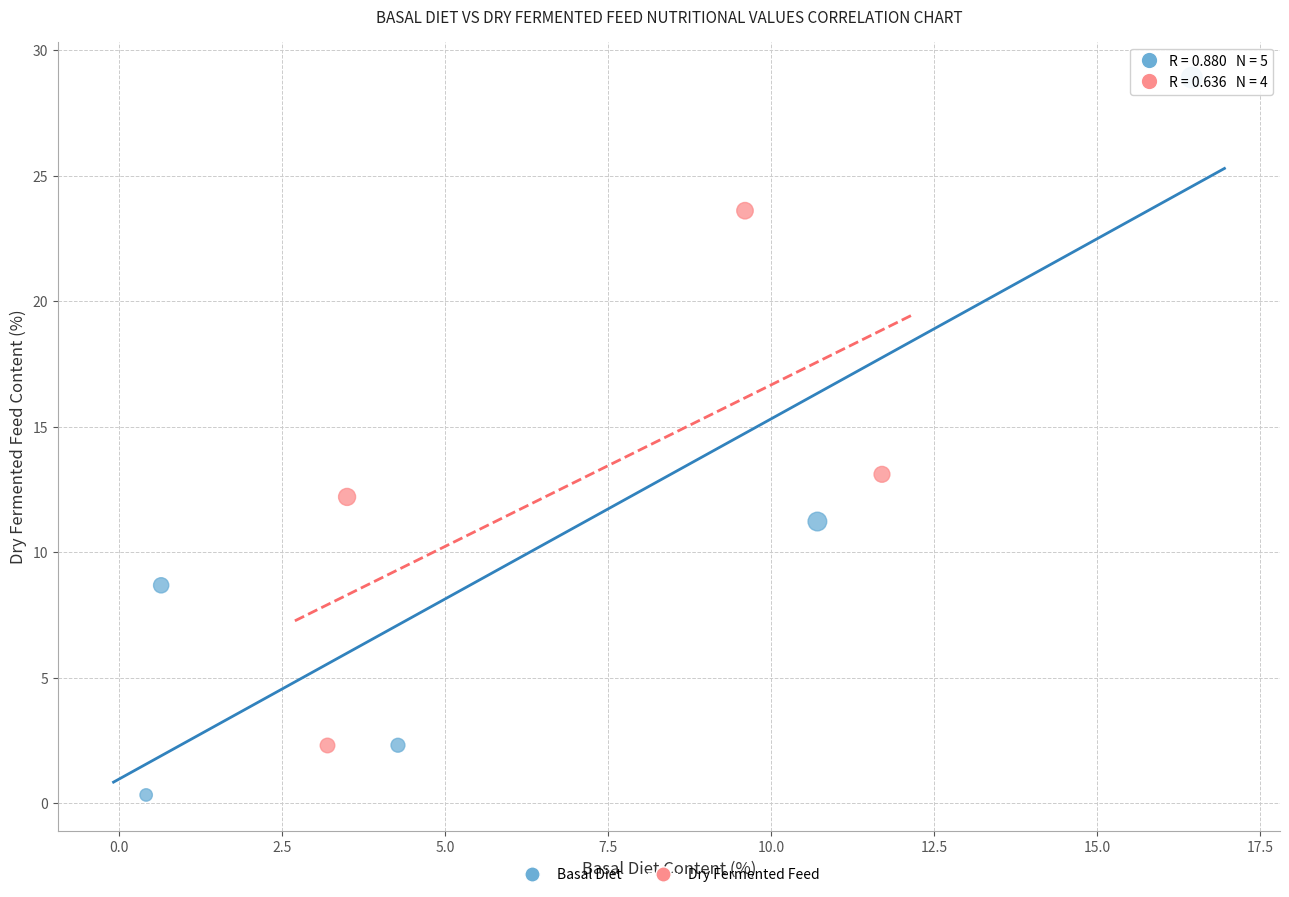

Which series reaches the minimum Y coordinate?

Basal Diet